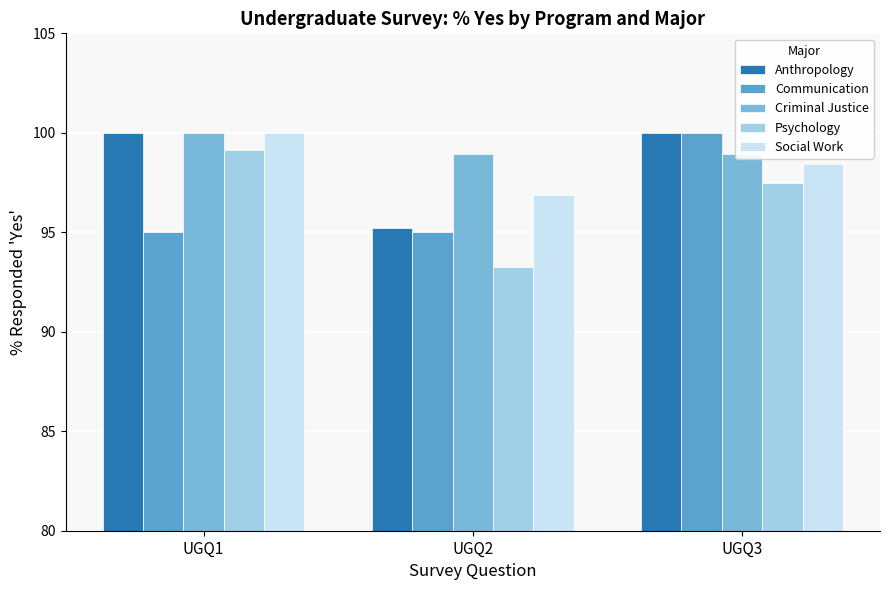

Which series has the widest spread of values?

Psychology